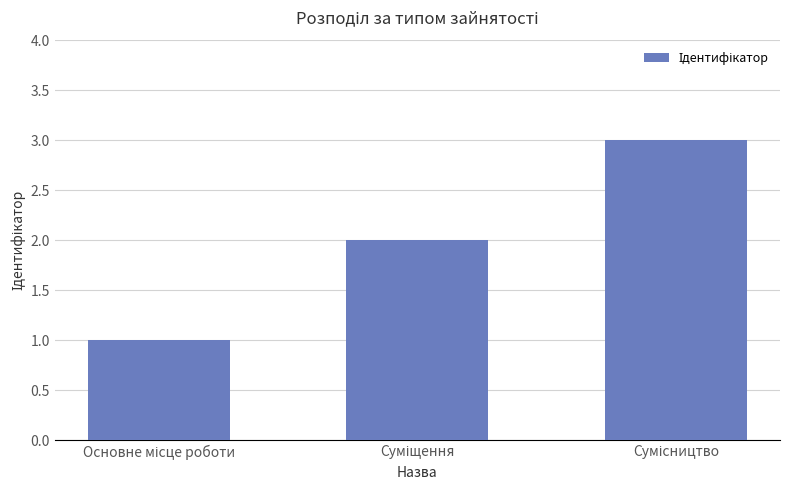

What is the maximum value shown in the chart?

3